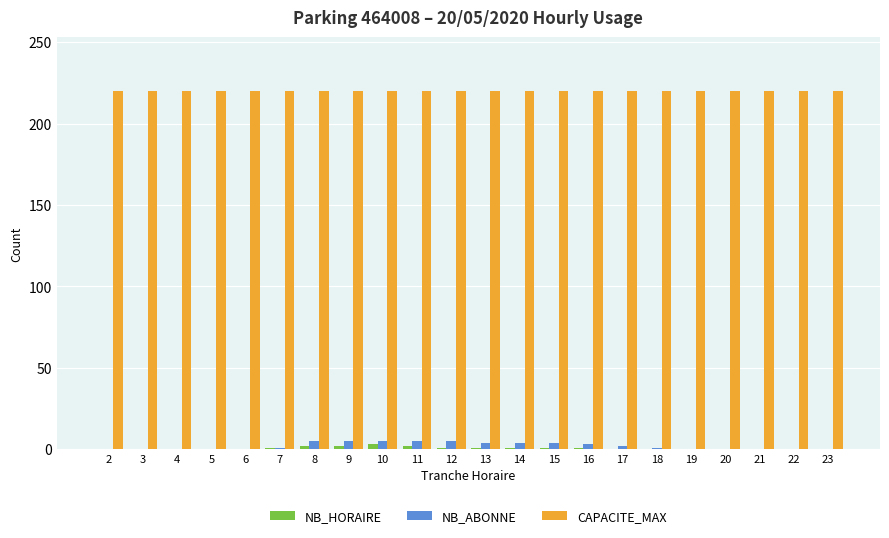

Which series has the largest total across all categories?

CAPACITE_MAX